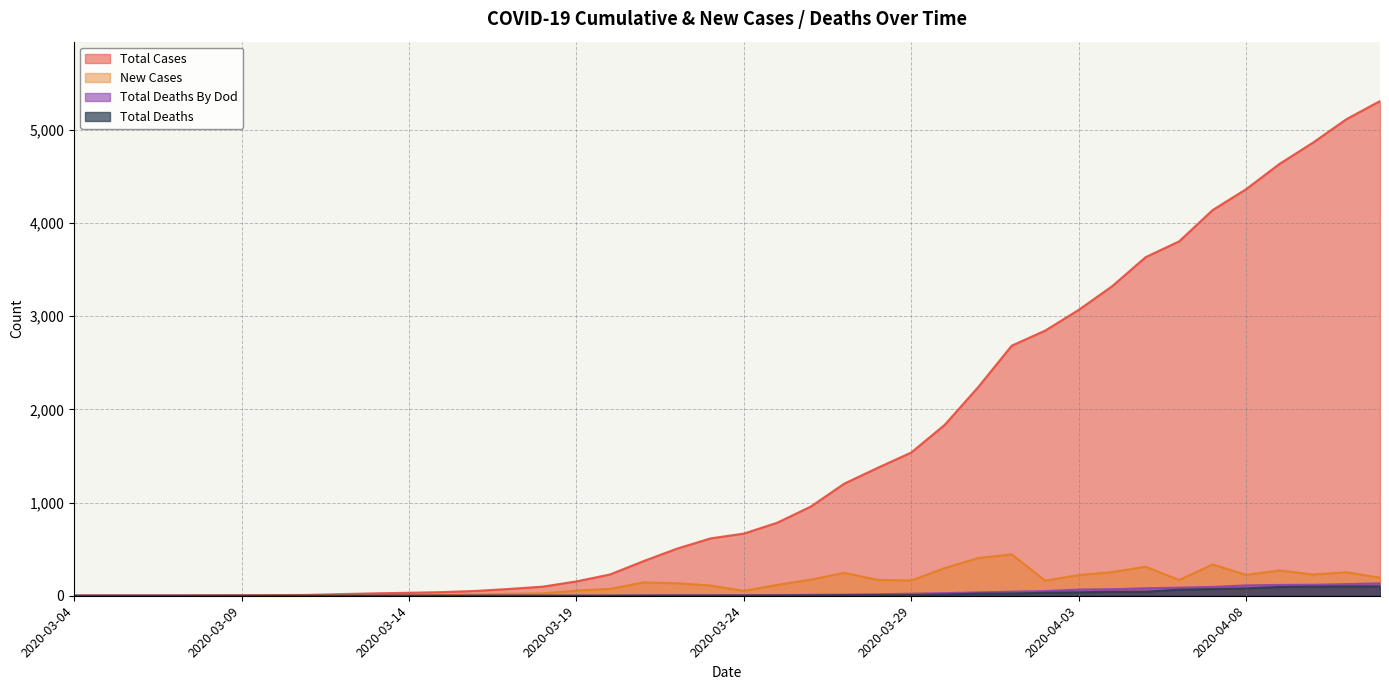

Is it true that TOTAL_DEATHS equals 0 at 2020-03-07?

True